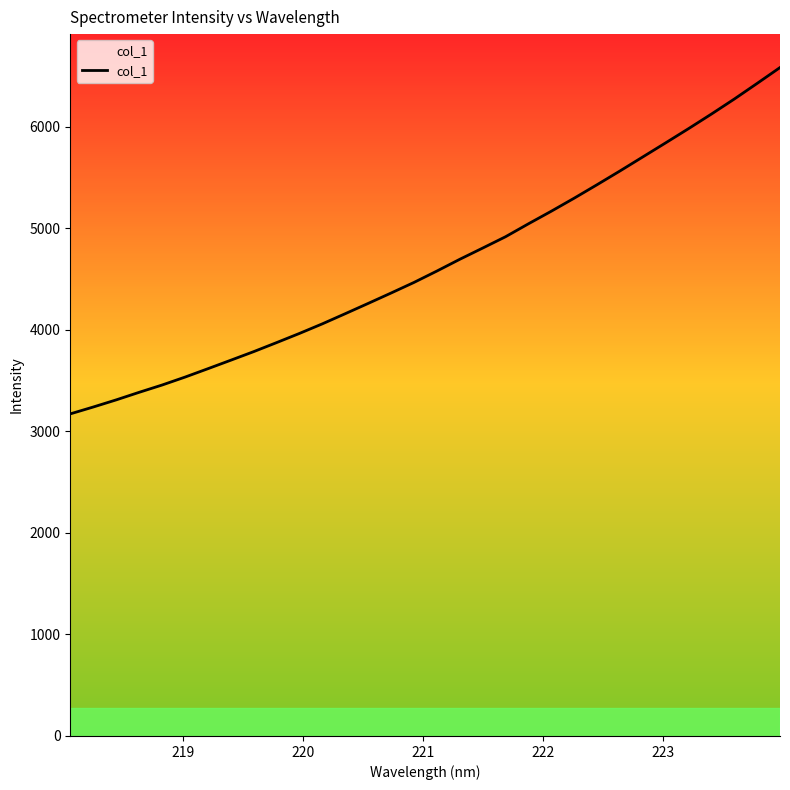

What is the greatest value displayed?

6581.4